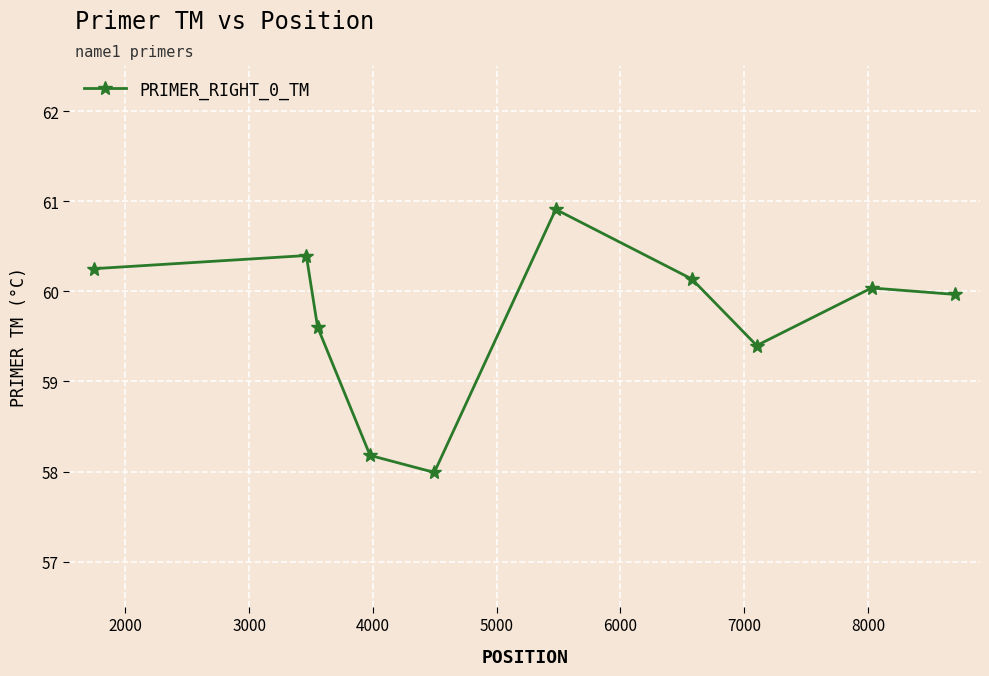

What is the value of the 8th point from the left?

59.4